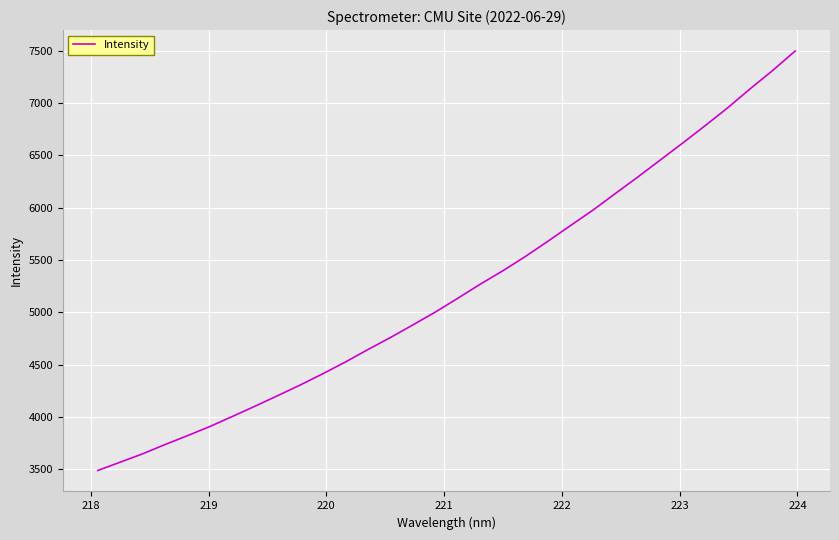

What is the minimum value shown in the chart?

3488.9